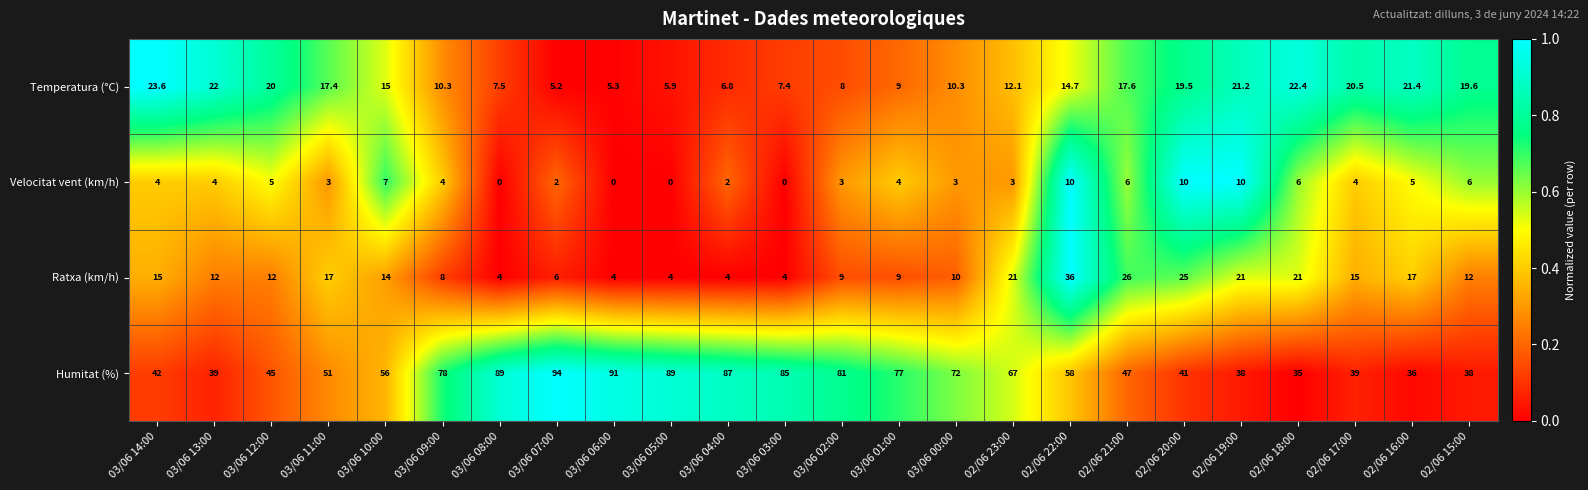

What is the total value across all series at 03/06 07:00?

107.2